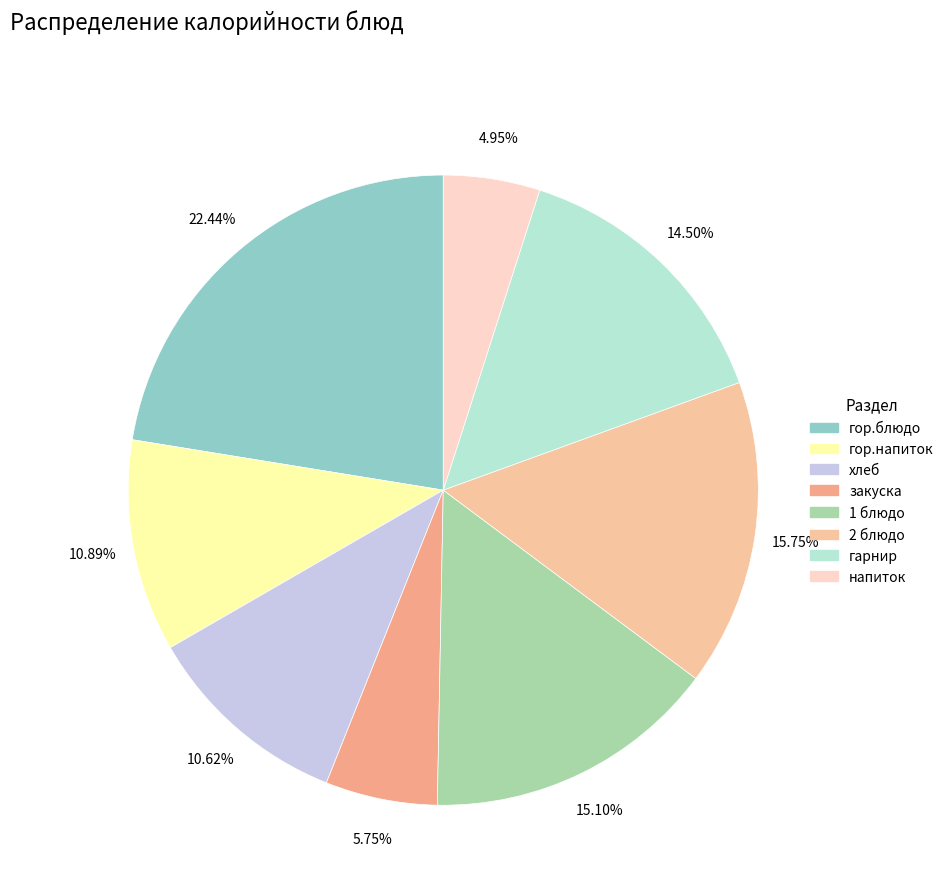

Combined, do 2 блюдо and гарнир account for over 50%?

No